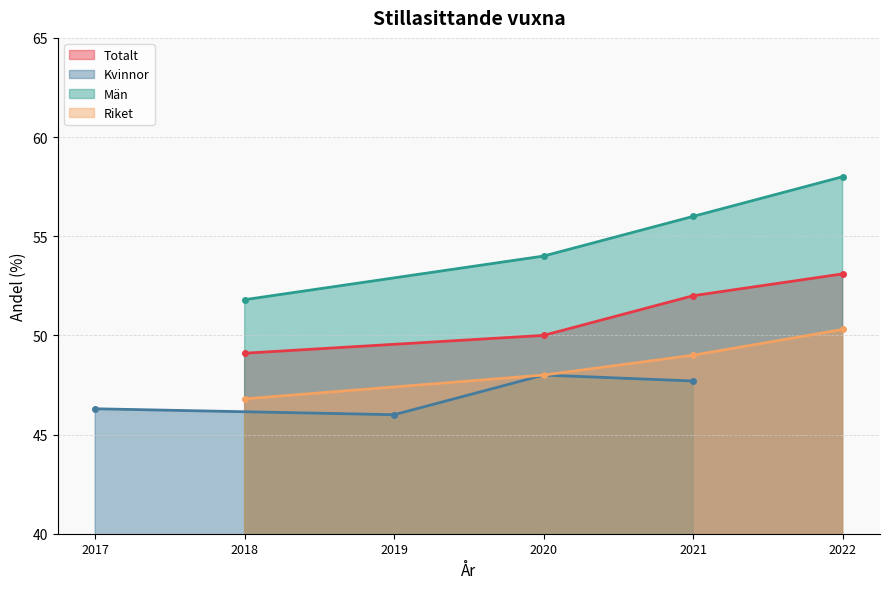

True or false: Totalt and Kvinnor cross at least once.

False